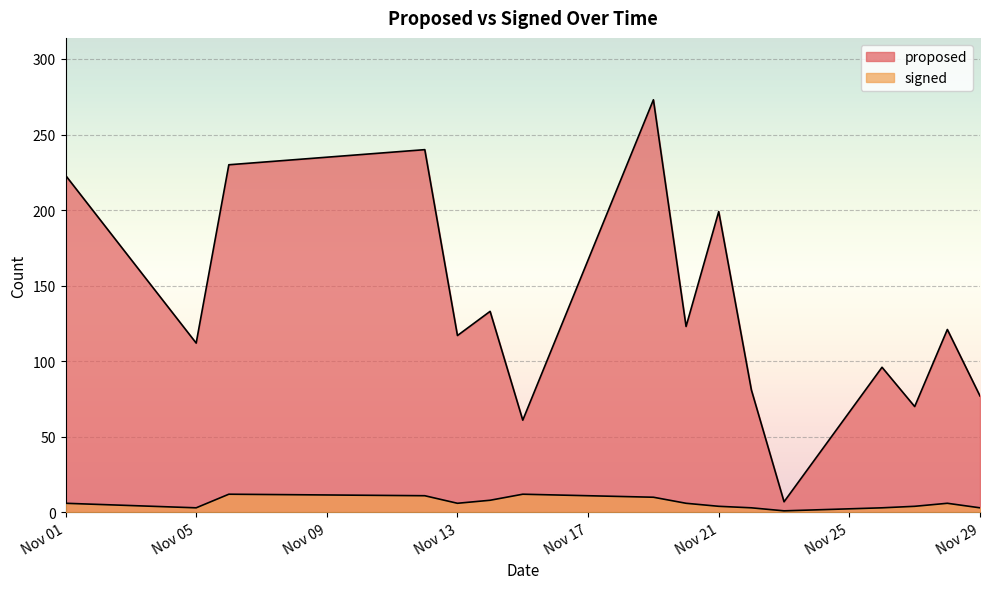

How many lines are shown in the chart?

2